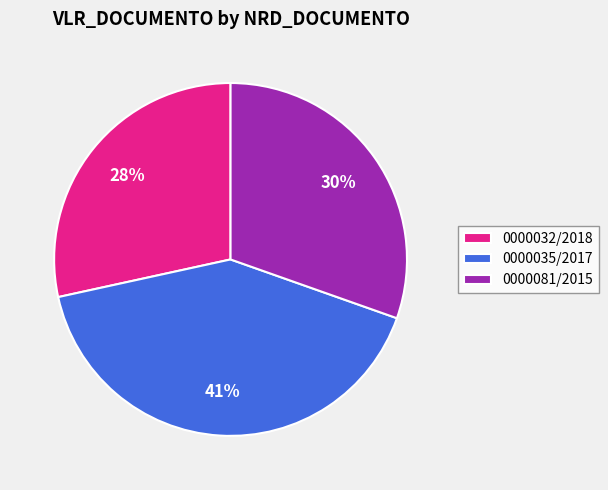

Count the number of slices in the pie.

3